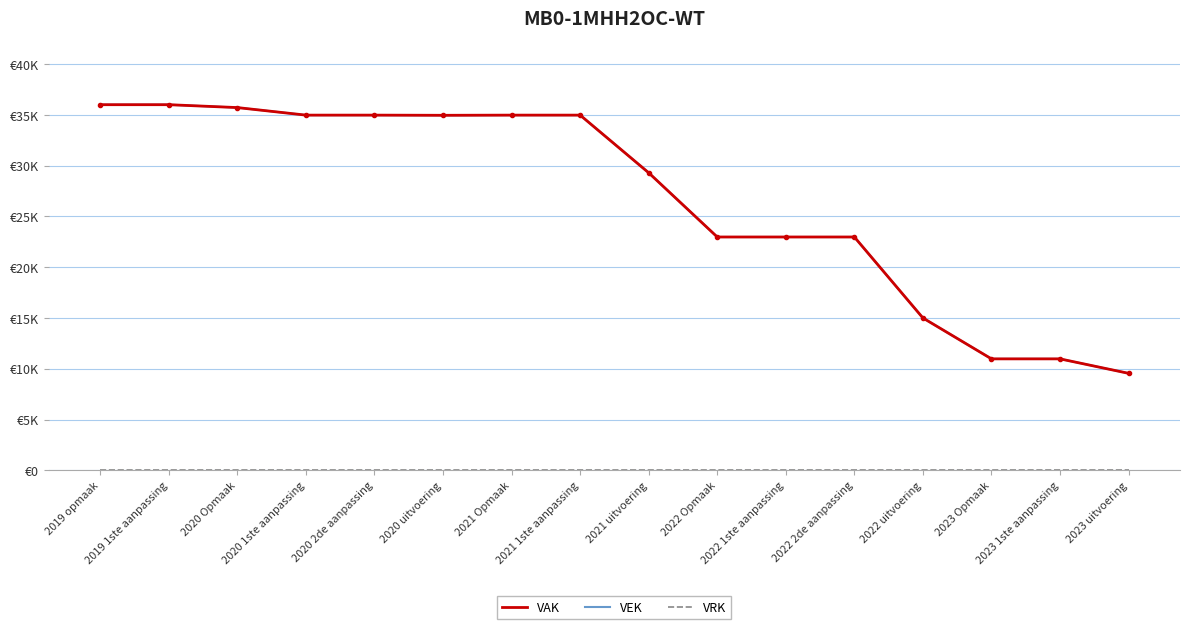

True or false: VAK and VRK cross at least once.

False